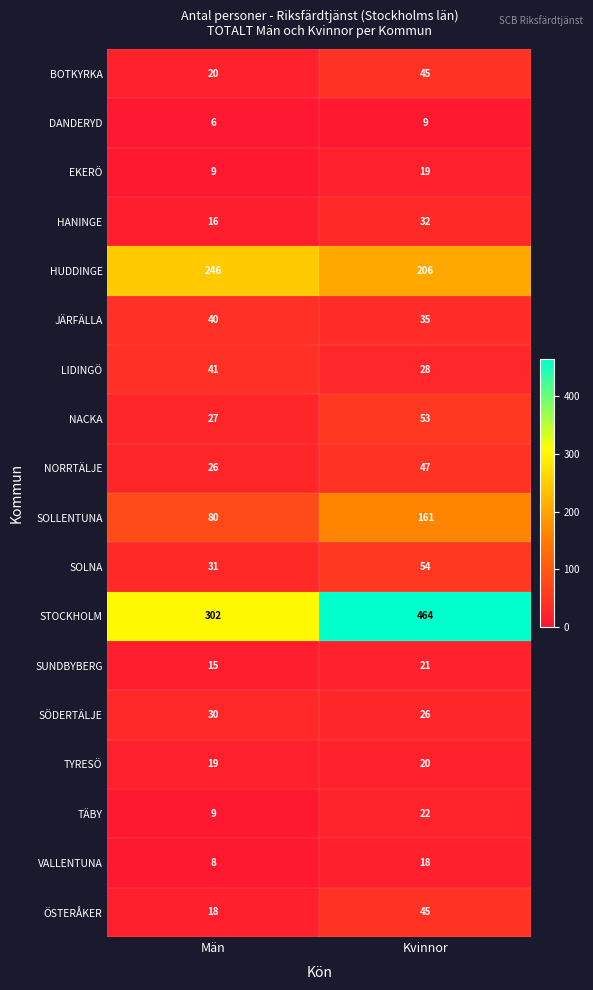

Count the number of categories in the chart.

2